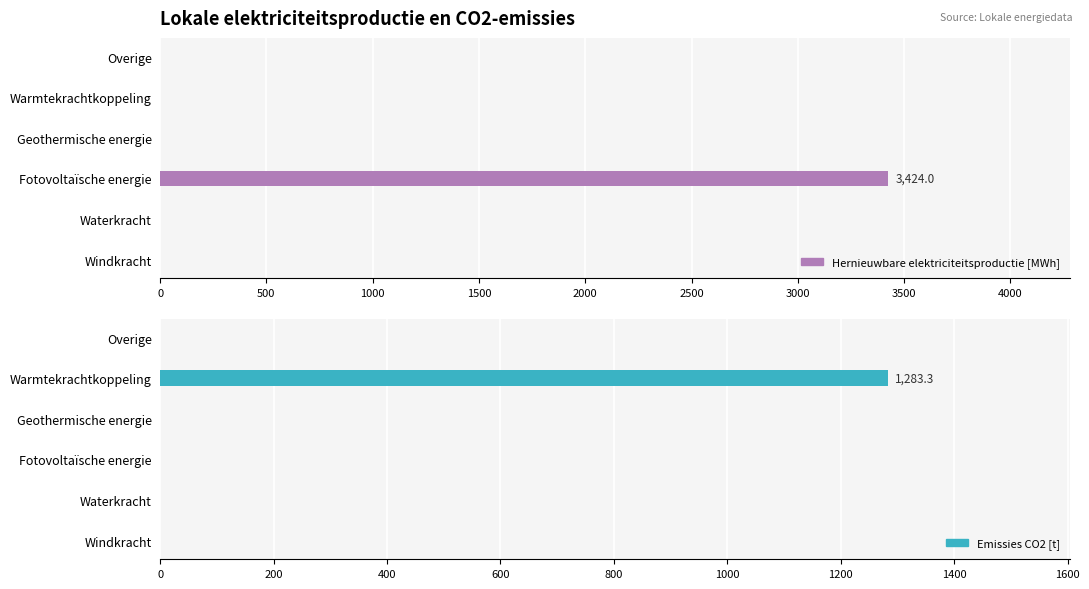

List the series in order of their peak value, highest first.

Hernieuwbare elektriciteitsproductie [MWh], Emissies CO2 [t]